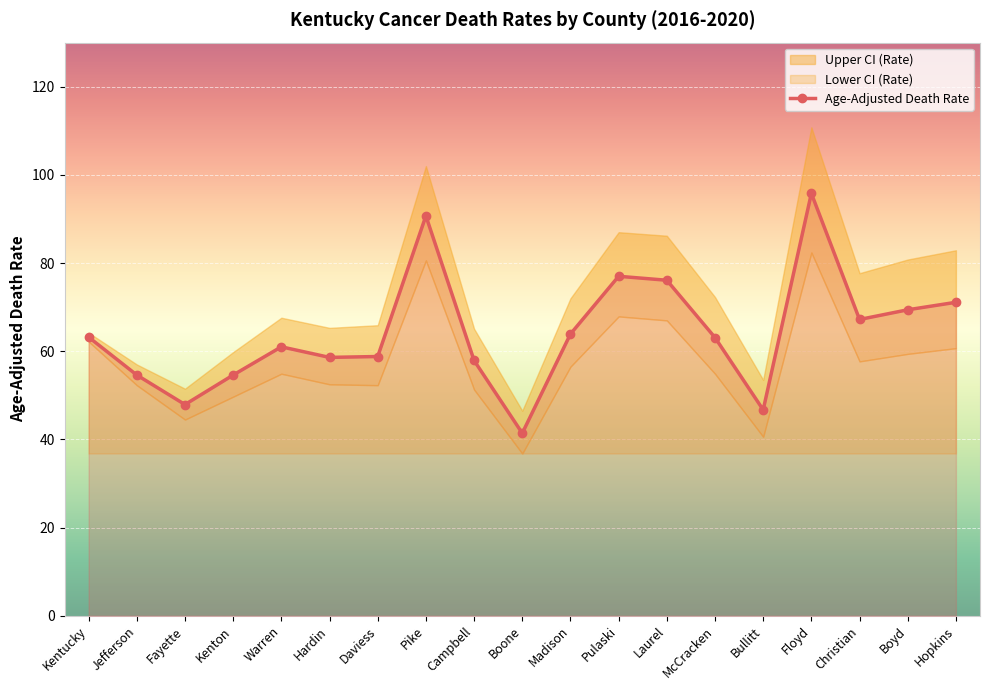

What is the change in value from Kentucky to Pike?

+27.5